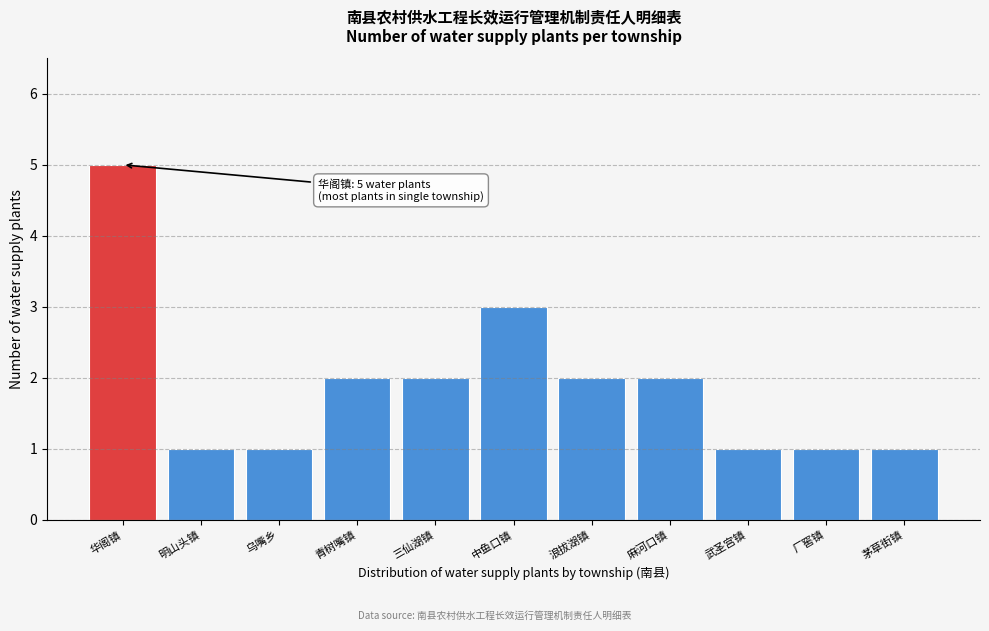

Reading left to right, what are all the values shown in this chart?

华阁镇=5	明山头镇=1	乌嘴乡=1	青树嘴镇=2	三仙湖镇=2	中鱼口镇=3	浪拔湖镇=2	麻河口镇=2	武圣宫镇=1	厂窖镇=1	茅草街镇=1